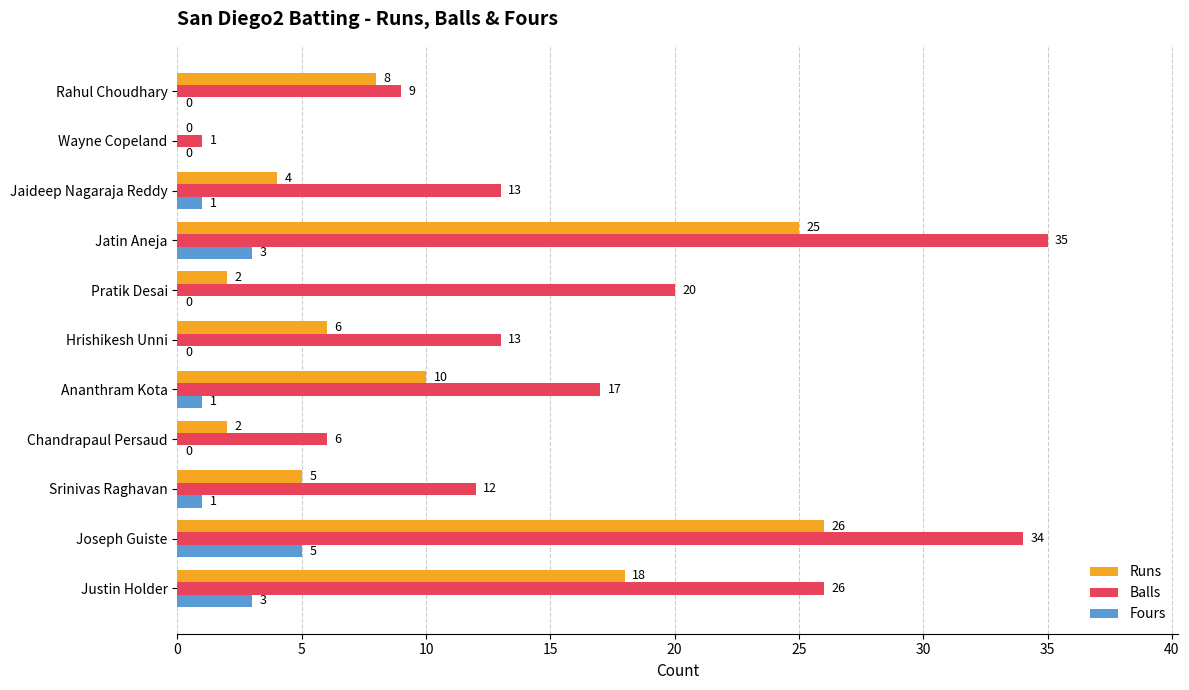

Which series has the largest total across all categories?

Balls